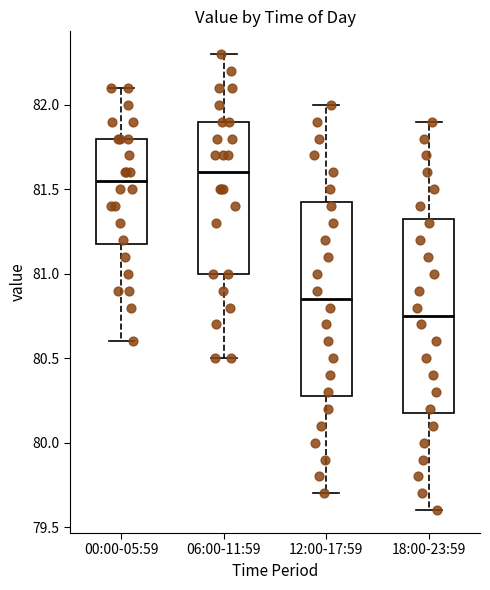

Reading left to right, read every box against the y-axis: the position of its median line, the range the box covers, and the ends of its whiskers. The values are not printed on the chart, so give them approximately, as read against the axis.

00:00-05:59: median 81.55, box 81.20 to 81.80, whiskers 80.60 to 82.10
06:00-11:59: median 81.60, box 81.00 to 81.90, whiskers 80.50 to 82.30
12:00-17:59: median 80.85, box 80.30 to 81.45, whiskers 79.70 to 82.00
18:00-23:59: median 80.75, box 80.20 to 81.35, whiskers 79.60 to 81.90